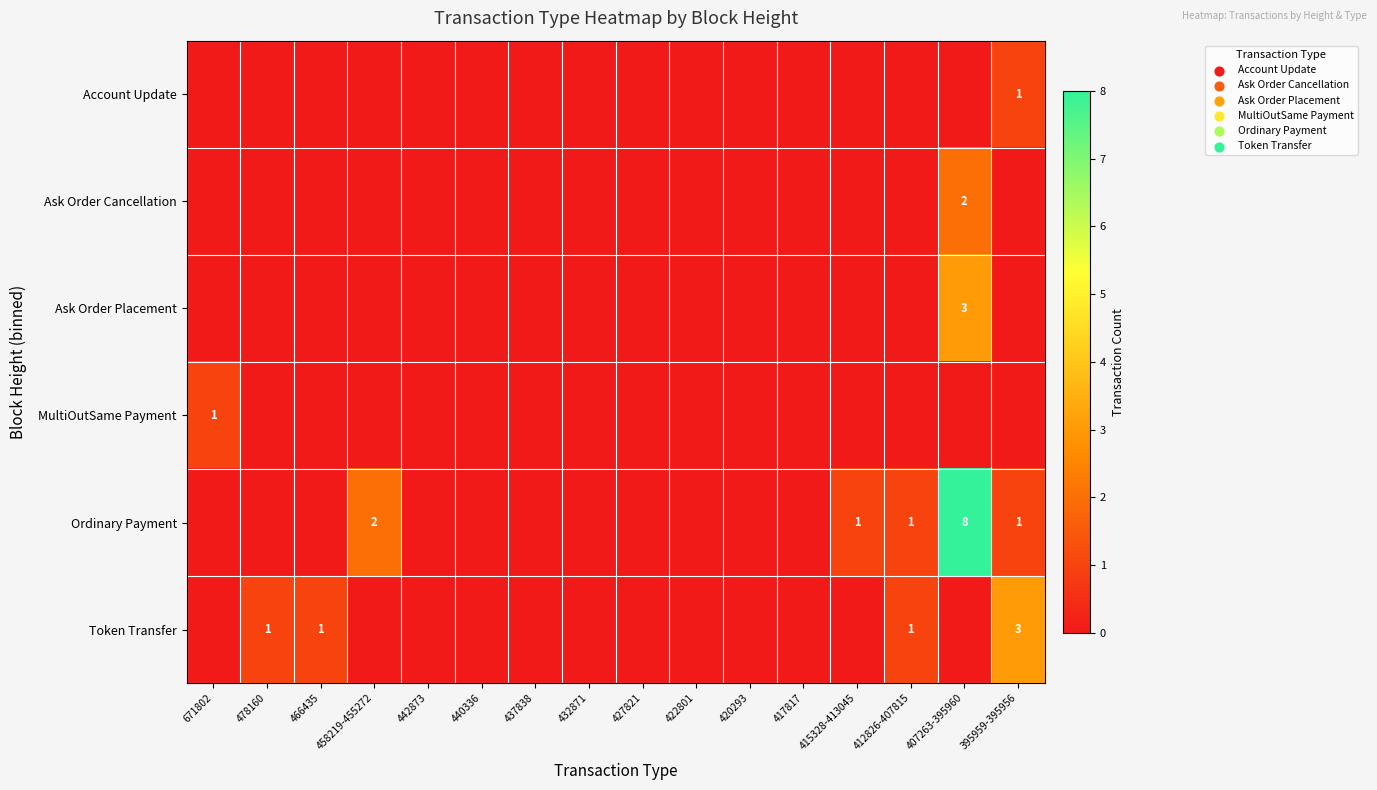

What is the approximate value of Token Transfer at 466435?

1